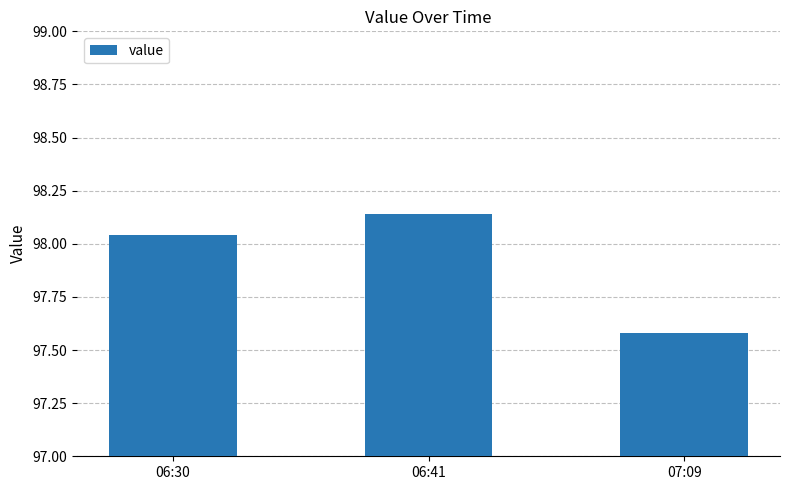

Rank the categories by value from highest to lowest.

06:41, 06:30, 07:09